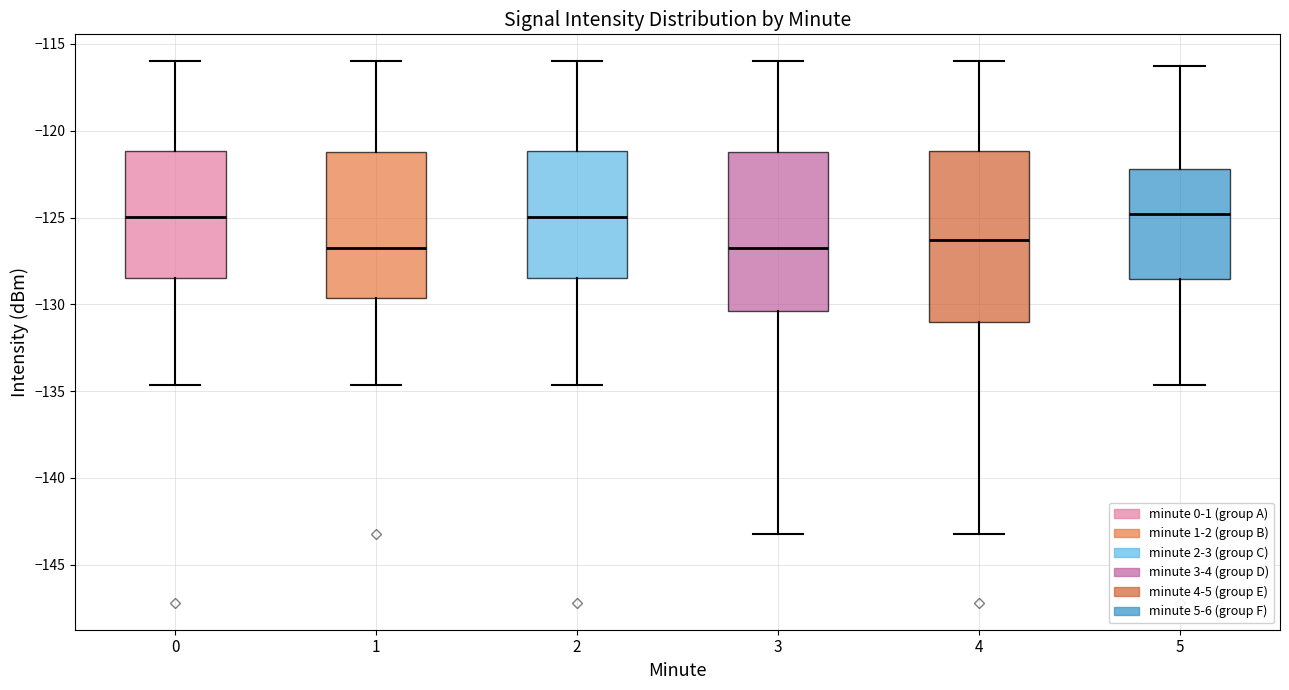

Where is the upper edge of the box at x = 2 on the y-axis? The values are not printed on the chart, so give them approximately, as read against the axis.

-121.0